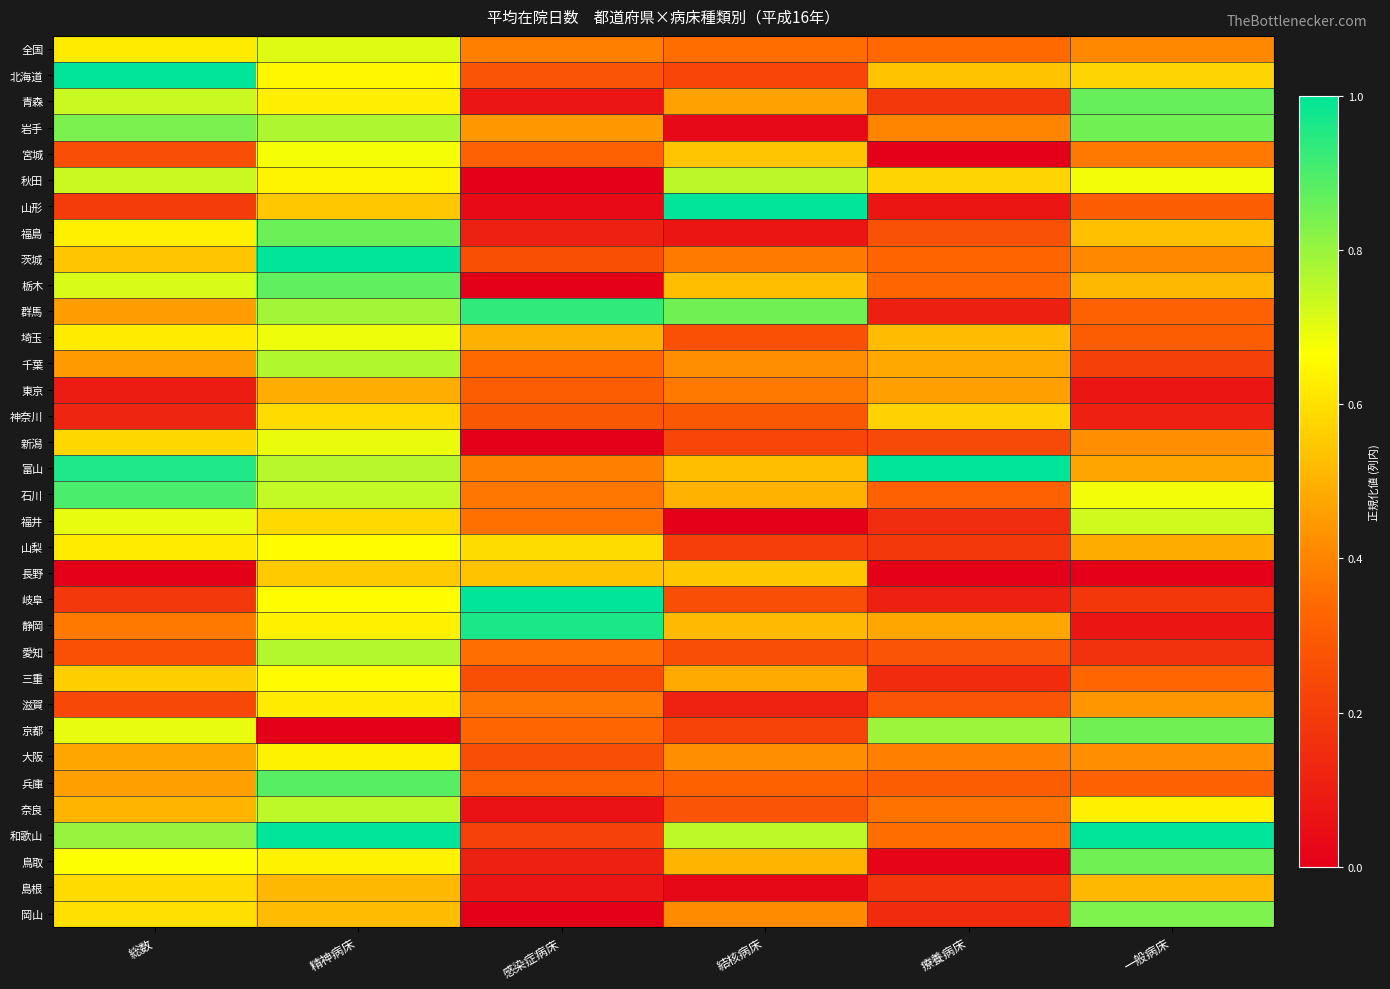

Rank the series at 療養病床 from lowest to highest value.

宮城, 長野, 鳥取, 山形, 群馬, 岐阜, 岡山, 三重, 福井, 島根, 山梨, 青森, 新潟, 福島, 滋賀, 愛知, 兵庫, 石川, 茨城, 栃木, 全国, 和歌山, 奈良, 大阪, 岩手, 東京, 静岡, 千葉, 埼玉, 北海道, 神奈川, 秋田, 京都, 富山